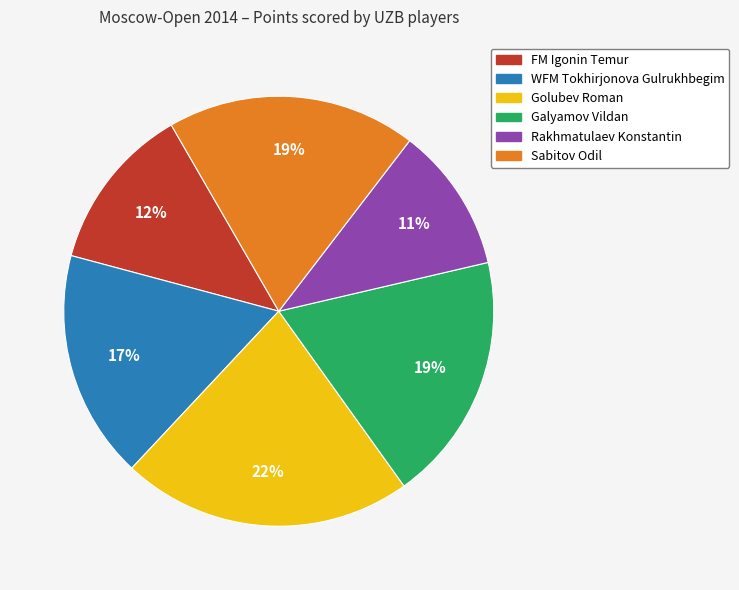

To the nearest percent, what is the difference between the largest and smallest slice percentages?

11%